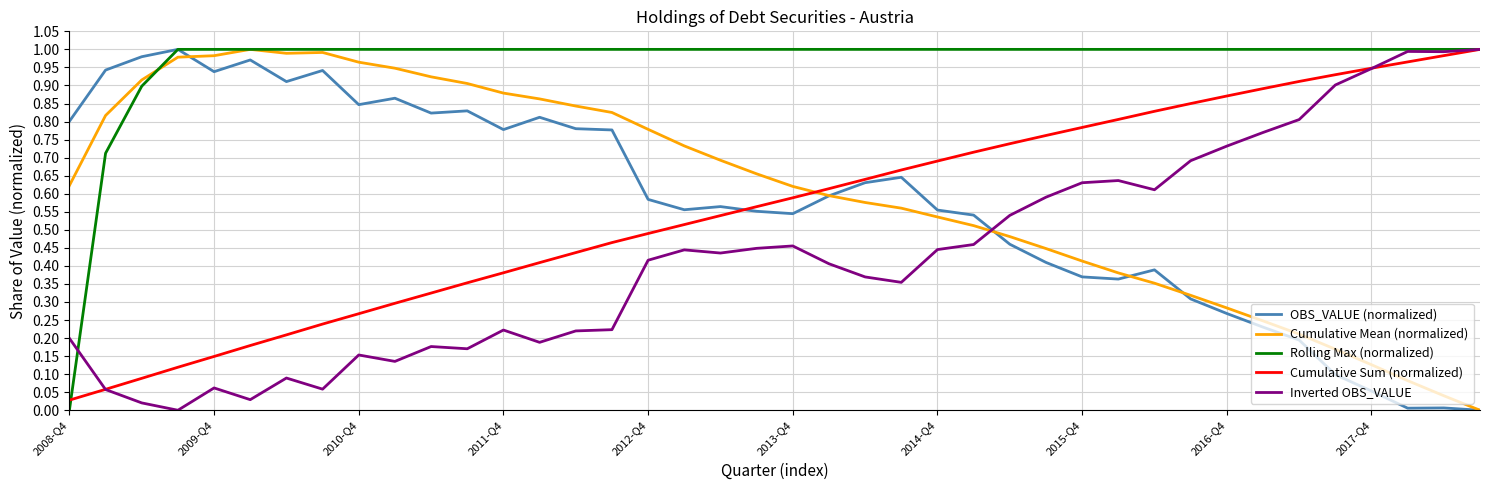

Count the number of categories in the chart.

40